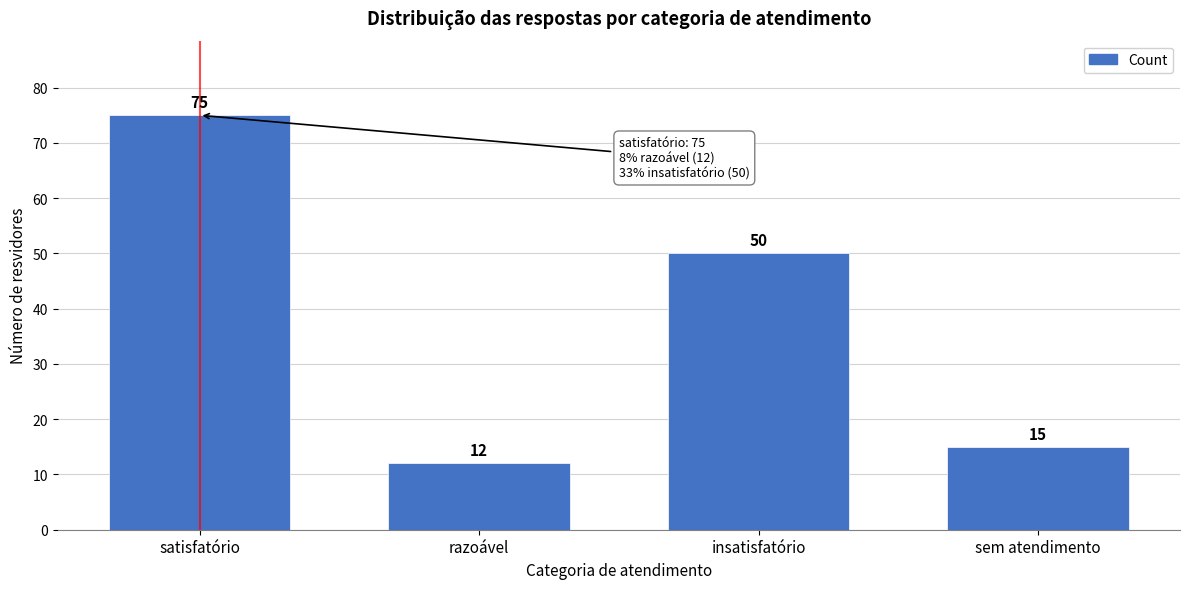

Reading left to right, extract all data points from this chart.

satisfatório=75	razoável=12	insatisfatório=50	sem atendimento=15